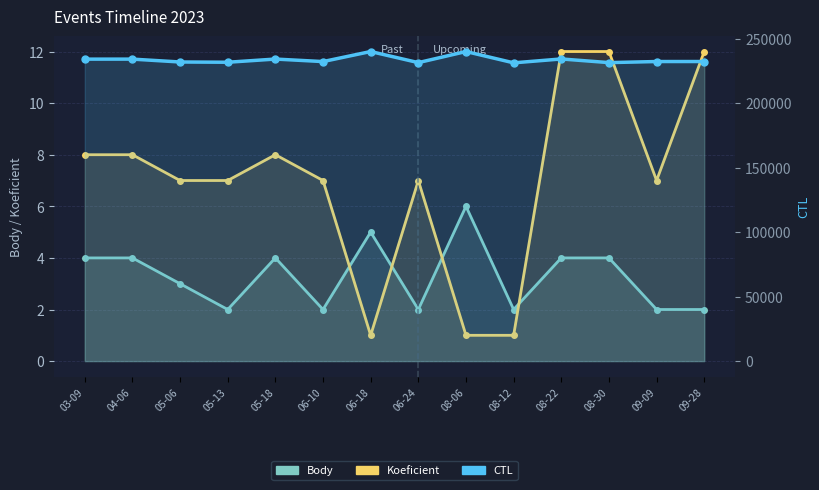

What is the smallest value displayed?

1